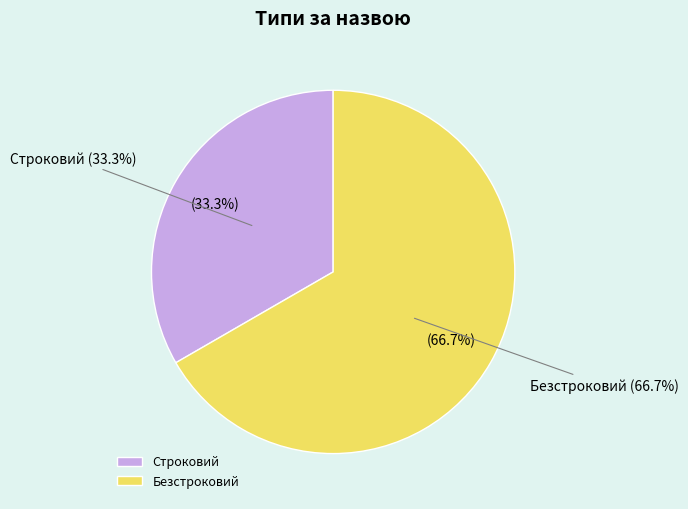

Between Строковий and Безстроковий, which is larger?

Безстроковий